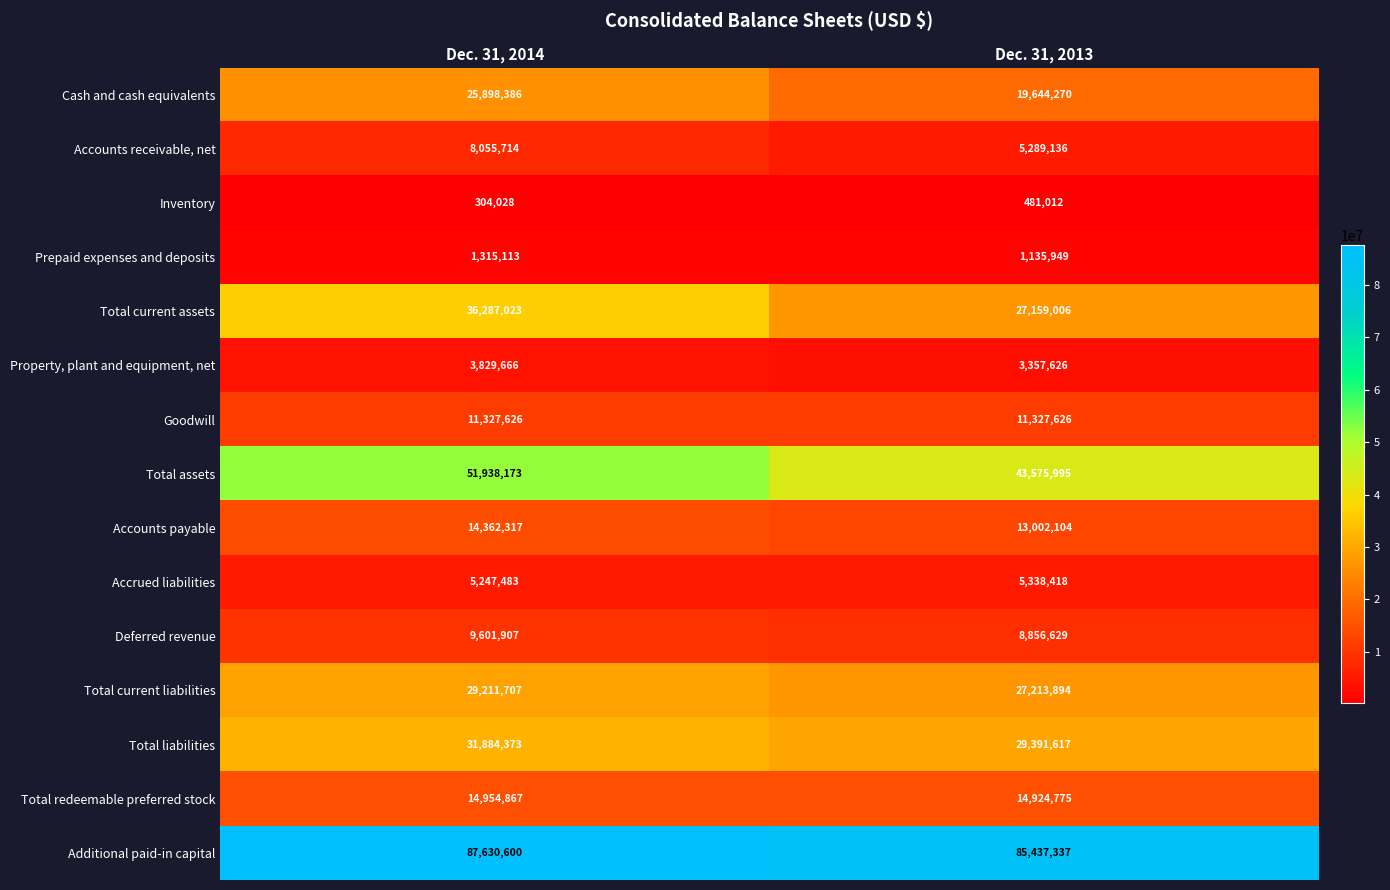

Reading right to left, extract all data points from this chart.

Cash and cash equivalents: 19644270	25898386
Accounts receivable, net: 5289136	8055714
Inventory: 481012	304028
Prepaid expenses and deposits: 1135949	1315113
Total current assets: 27159006	36287023
Property, plant and equipment, net: 3357626	3829666
Goodwill: 11327626	11327626
Total assets: 43575995	51938173
Accounts payable: 13002104	14362317
Accrued liabilities: 5338418	5247483
Deferred revenue: 8856629	9601907
Total current liabilities: 27213894	29211707
Total liabilities: 29391617	31884373
Total redeemable preferred stock: 14924775	14954867
Additional paid-in capital: 85437337	87630600